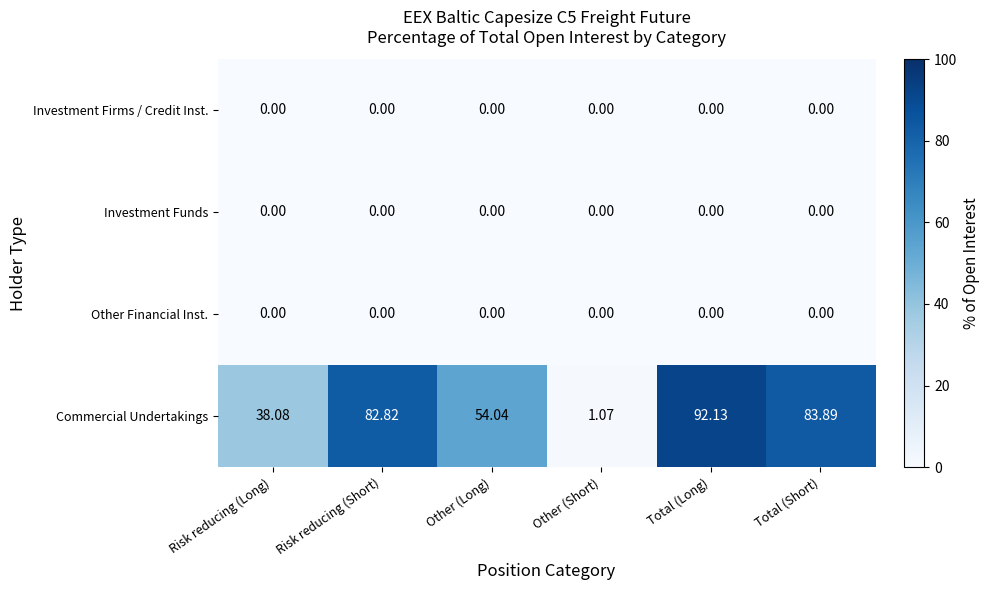

Rank the categories by Commercial Undertakings value from lowest to highest.

Other (Short), Risk reducing (Long), Other (Long), Risk reducing (Short), Total (Short), Total (Long)